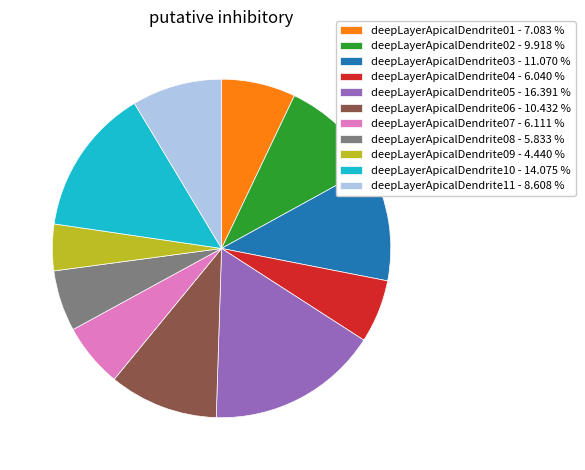

What is the largest slice in the pie chart?

deepLayerApicalDendrite05